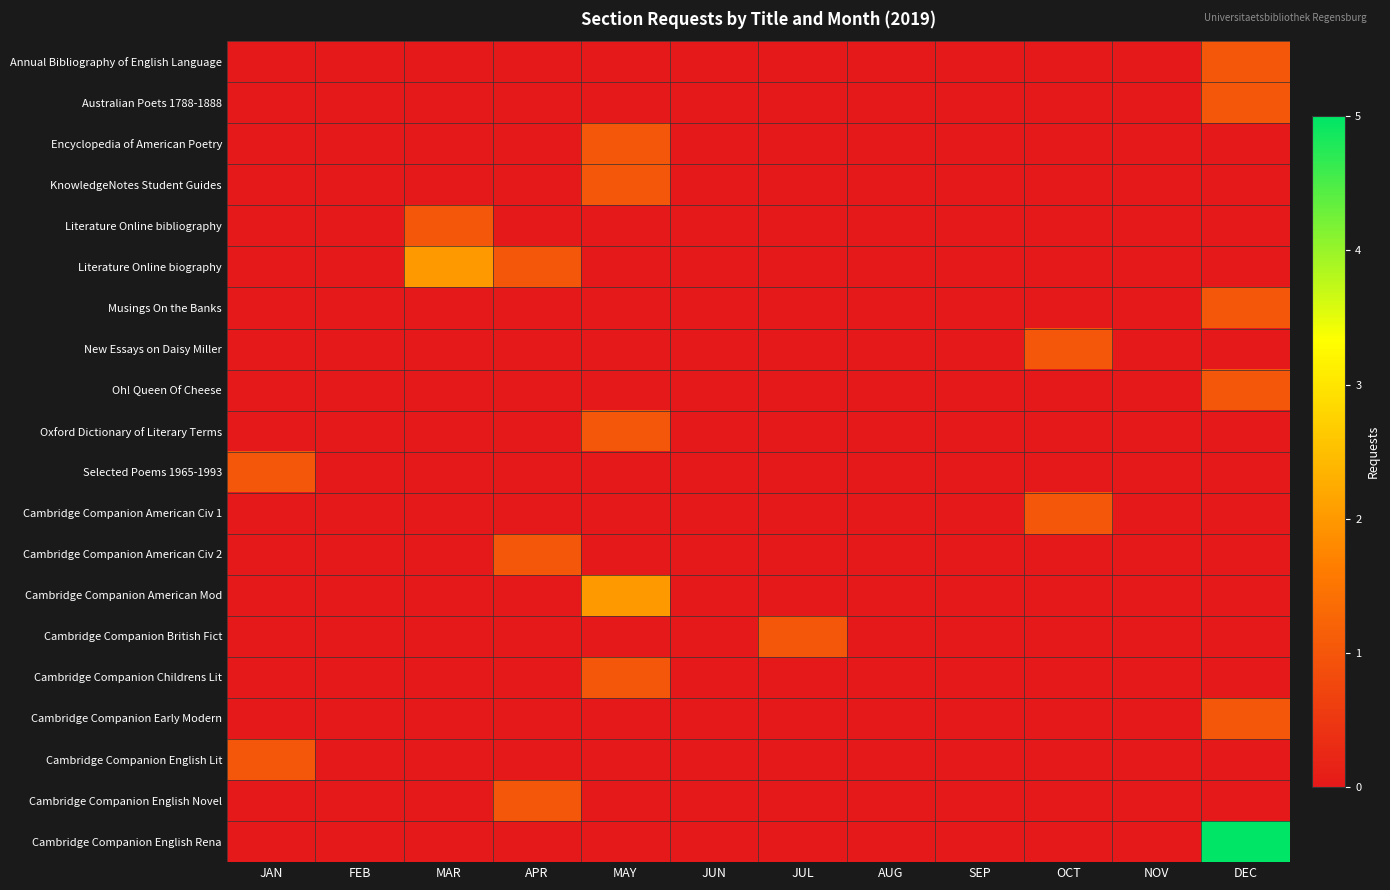

Reading left to right, transcribe all the data shown in this chart.

Annual Bibliography of English Language: JAN=0	FEB=0	MAR=0	APR=0	MAY=0	JUN=0	JUL=0	AUG=0	SEP=0	OCT=0	NOV=0	DEC=1
Australian Poets 1788-1888: JAN=0	FEB=0	MAR=0	APR=0	MAY=0	JUN=0	JUL=0	AUG=0	SEP=0	OCT=0	NOV=0	DEC=1
Encyclopedia of American Poetry: JAN=0	FEB=0	MAR=0	APR=0	MAY=1	JUN=0	JUL=0	AUG=0	SEP=0	OCT=0	NOV=0	DEC=0
KnowledgeNotes Student Guides: JAN=0	FEB=0	MAR=0	APR=0	MAY=1	JUN=0	JUL=0	AUG=0	SEP=0	OCT=0	NOV=0	DEC=0
Literature Online bibliography: JAN=0	FEB=0	MAR=1	APR=0	MAY=0	JUN=0	JUL=0	AUG=0	SEP=0	OCT=0	NOV=0	DEC=0
Literature Online biography: JAN=0	FEB=0	MAR=2	APR=1	MAY=0	JUN=0	JUL=0	AUG=0	SEP=0	OCT=0	NOV=0	DEC=0
Musings On the Banks: JAN=0	FEB=0	MAR=0	APR=0	MAY=0	JUN=0	JUL=0	AUG=0	SEP=0	OCT=0	NOV=0	DEC=1
New Essays on Daisy Miller: JAN=0	FEB=0	MAR=0	APR=0	MAY=0	JUN=0	JUL=0	AUG=0	SEP=0	OCT=1	NOV=0	DEC=0
Oh! Queen Of Cheese: JAN=0	FEB=0	MAR=0	APR=0	MAY=0	JUN=0	JUL=0	AUG=0	SEP=0	OCT=0	NOV=0	DEC=1
Oxford Dictionary of Literary Terms: JAN=0	FEB=0	MAR=0	APR=0	MAY=1	JUN=0	JUL=0	AUG=0	SEP=0	OCT=0	NOV=0	DEC=0
Selected Poems 1965-1993: JAN=1	FEB=0	MAR=0	APR=0	MAY=0	JUN=0	JUL=0	AUG=0	SEP=0	OCT=0	NOV=0	DEC=0
Cambridge Companion American Civ 1: JAN=0	FEB=0	MAR=0	APR=0	MAY=0	JUN=0	JUL=0	AUG=0	SEP=0	OCT=1	NOV=0	DEC=0
Cambridge Companion American Civ 2: JAN=0	FEB=0	MAR=0	APR=1	MAY=0	JUN=0	JUL=0	AUG=0	SEP=0	OCT=0	NOV=0	DEC=0
Cambridge Companion American Mod: JAN=0	FEB=0	MAR=0	APR=0	MAY=2	JUN=0	JUL=0	AUG=0	SEP=0	OCT=0	NOV=0	DEC=0
Cambridge Companion British Fict: JAN=0	FEB=0	MAR=0	APR=0	MAY=0	JUN=0	JUL=1	AUG=0	SEP=0	OCT=0	NOV=0	DEC=0
Cambridge Companion Childrens Lit: JAN=0	FEB=0	MAR=0	APR=0	MAY=1	JUN=0	JUL=0	AUG=0	SEP=0	OCT=0	NOV=0	DEC=0
Cambridge Companion Early Modern: JAN=0	FEB=0	MAR=0	APR=0	MAY=0	JUN=0	JUL=0	AUG=0	SEP=0	OCT=0	NOV=0	DEC=1
Cambridge Companion English Lit: JAN=1	FEB=0	MAR=0	APR=0	MAY=0	JUN=0	JUL=0	AUG=0	SEP=0	OCT=0	NOV=0	DEC=0
Cambridge Companion English Novel: JAN=0	FEB=0	MAR=0	APR=1	MAY=0	JUN=0	JUL=0	AUG=0	SEP=0	OCT=0	NOV=0	DEC=0
Cambridge Companion English Rena: JAN=0	FEB=0	MAR=0	APR=0	MAY=0	JUN=0	JUL=0	AUG=0	SEP=0	OCT=0	NOV=0	DEC=5